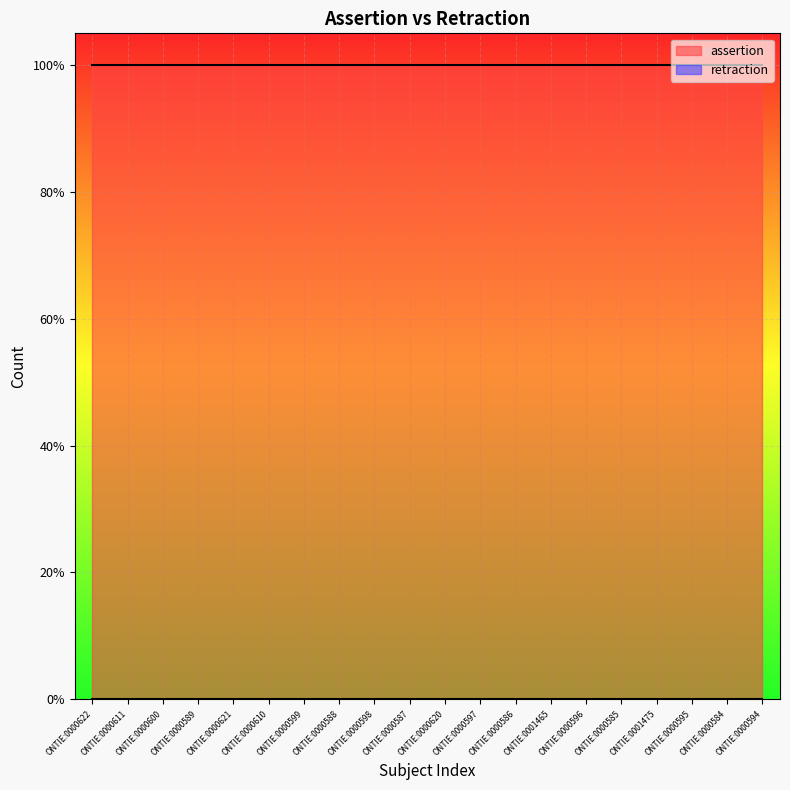

True or false: assertion and retraction intersect in this chart.

False